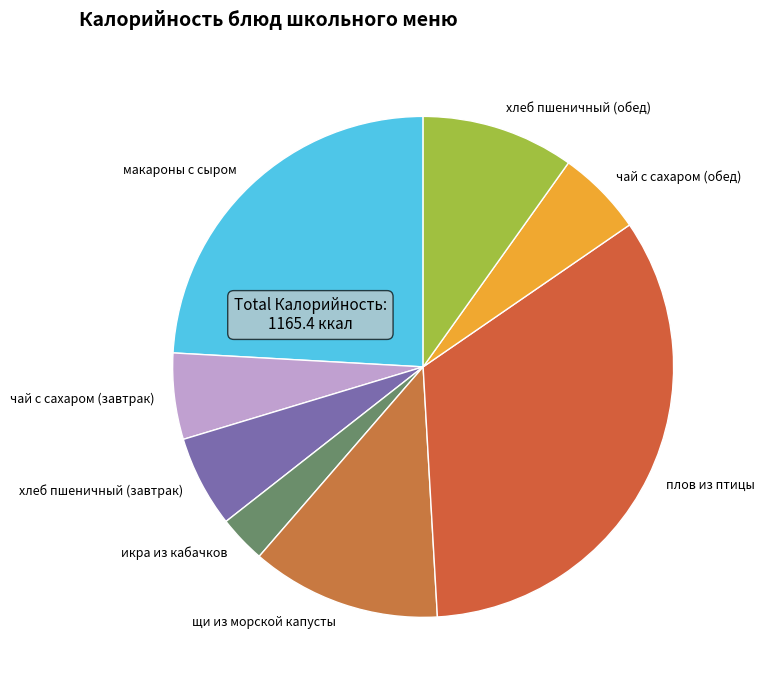

Does макароны с сыром account for over 50% of the chart?

No